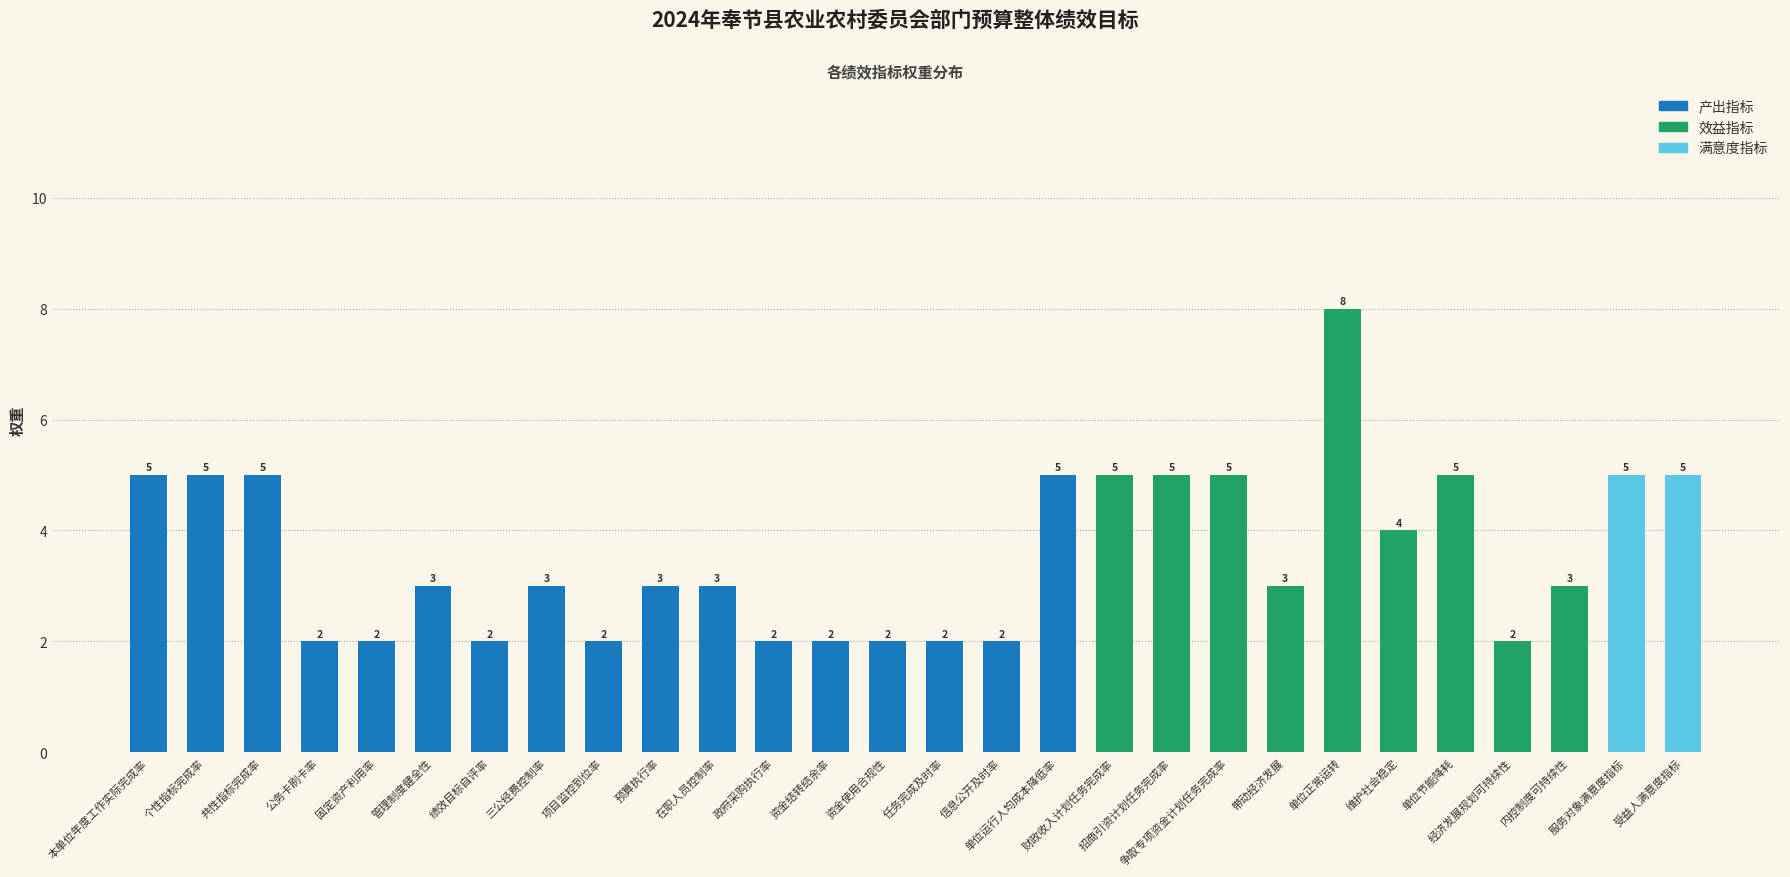

What position from the left is 公务卡刷卡率?

4